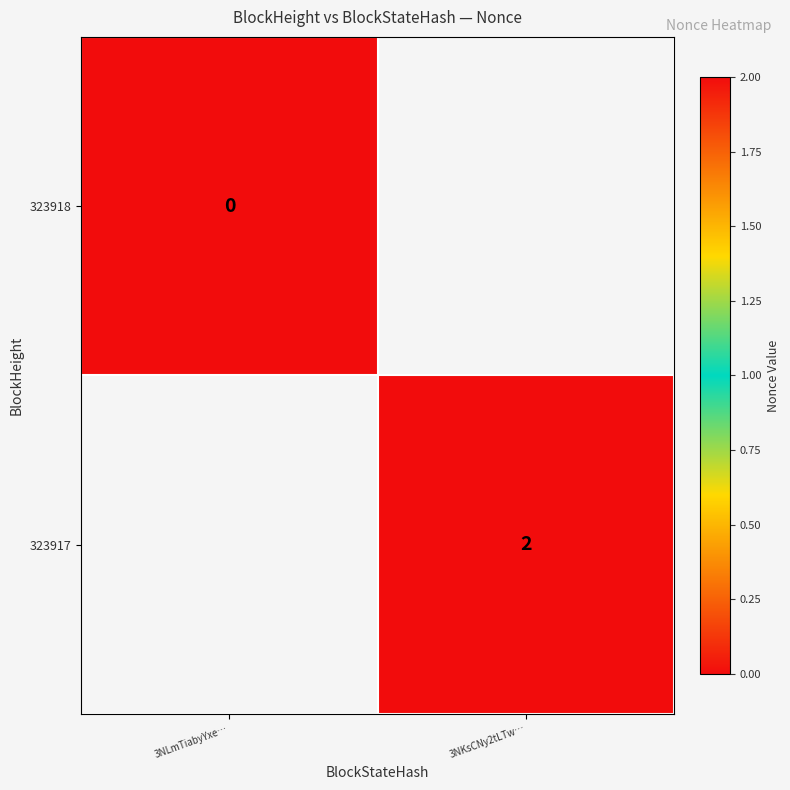

At how many categories does at least one series exceed 0?

1